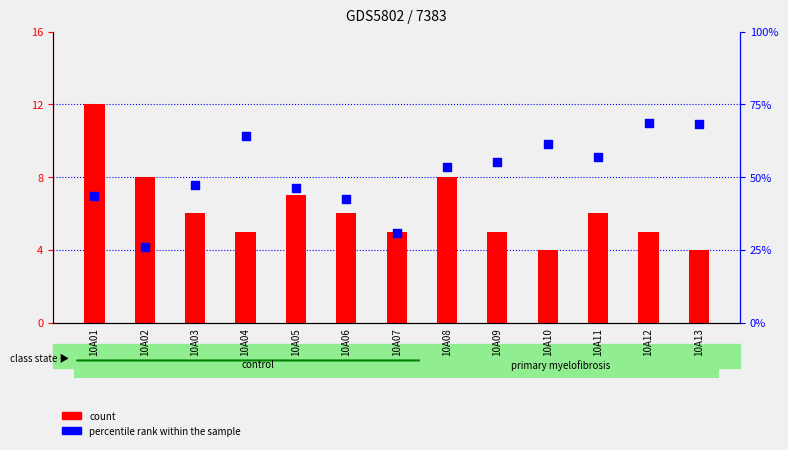

Is the value of percentile rank within the sample at 10A10 greater than the value of count at 10A13?

Yes